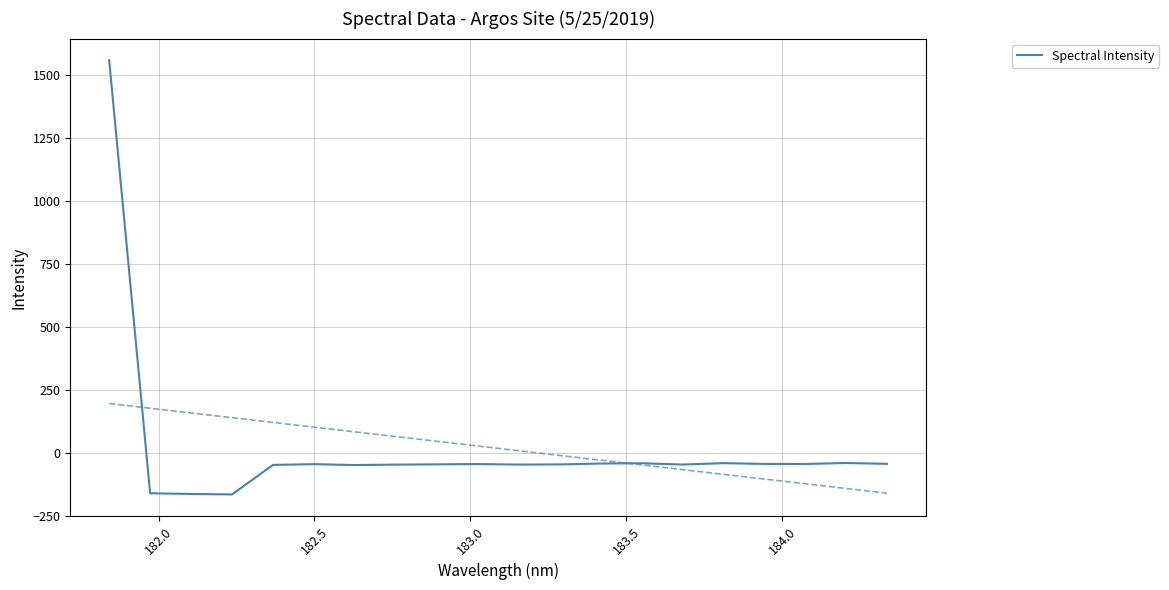

Is it true that the value at 183.0 is -49.1?

False